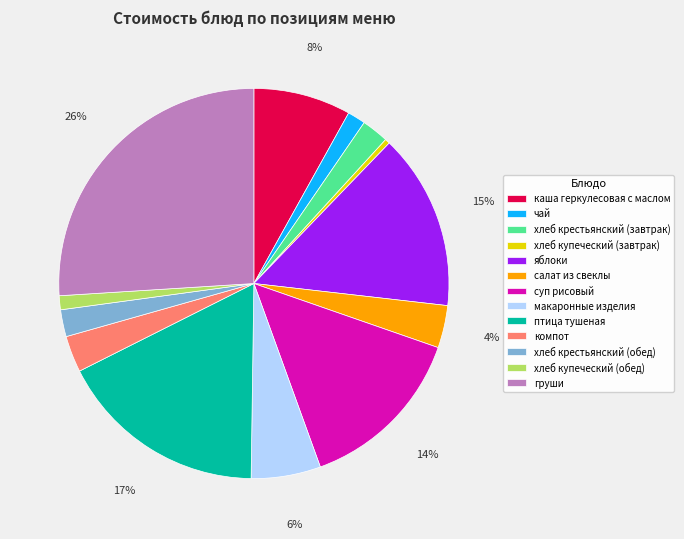

How many slices are in this pie chart?

13